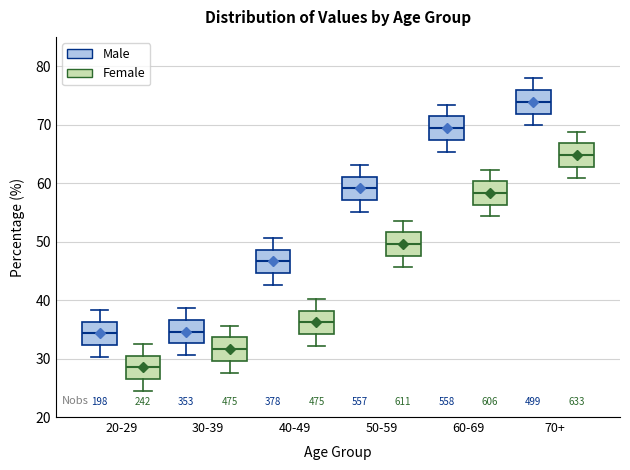

Reading left to right, read every box against the y-axis: the position of its median line, the range the box covers, and the ends of its whiskers. The values are not printed on the chart, so give them approximately, as read against the axis.

20-29 (Male): median 34, box 32 to 36, whiskers 30 to 38
20-29 (Female): median 29, box 27 to 31, whiskers 25 to 33
30-39 (Male): median 35, box 33 to 37, whiskers 31 to 39
30-39 (Female): median 32, box 30 to 34, whiskers 28 to 36
40-49 (Male): median 47, box 45 to 49, whiskers 43 to 51
40-49 (Female): median 36, box 34 to 38, whiskers 32 to 40
50-59 (Male): median 59, box 57 to 61, whiskers 55 to 63
50-59 (Female): median 50, box 48 to 52, whiskers 46 to 54
60-69 (Male): median 69, box 67 to 71, whiskers 65 to 73
60-69 (Female): median 58, box 56 to 60, whiskers 54 to 62
70+ (Male): median 74, box 72 to 76, whiskers 70 to 78
70+ (Female): median 65, box 63 to 67, whiskers 61 to 69